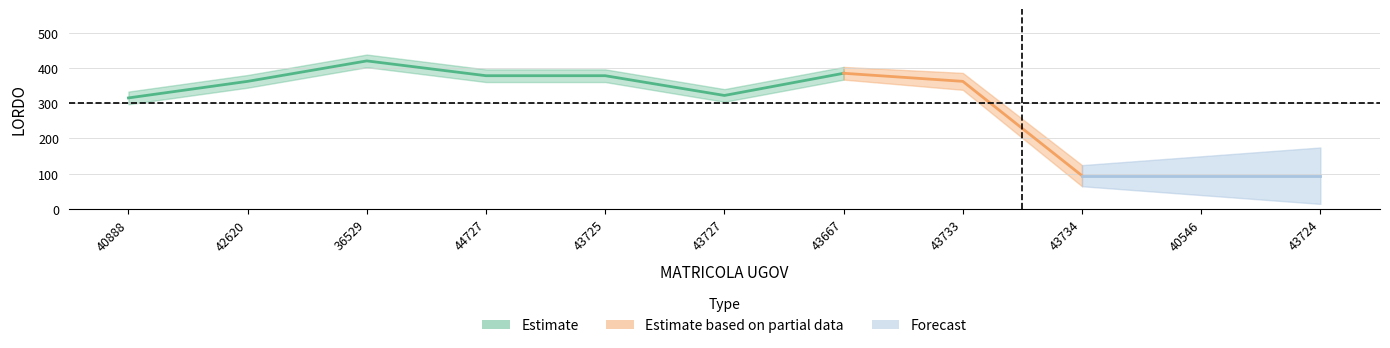

List the labels in order of value, largest first.

36529, 43667, 44727, 43725, 42620, 43733, 43727, 40888, 43734, 40546, 43724